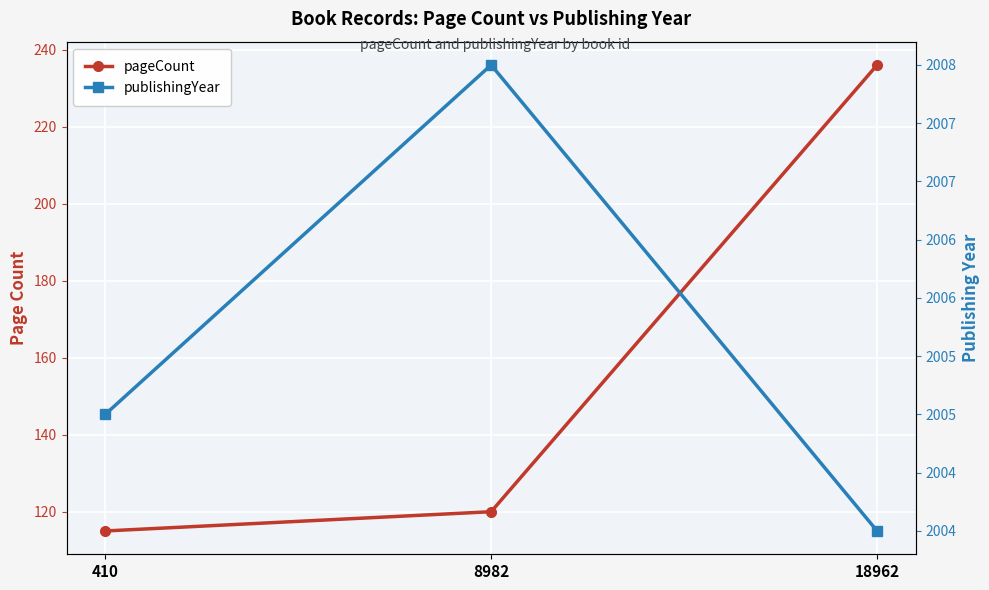

How many series are shown in this chart?

2